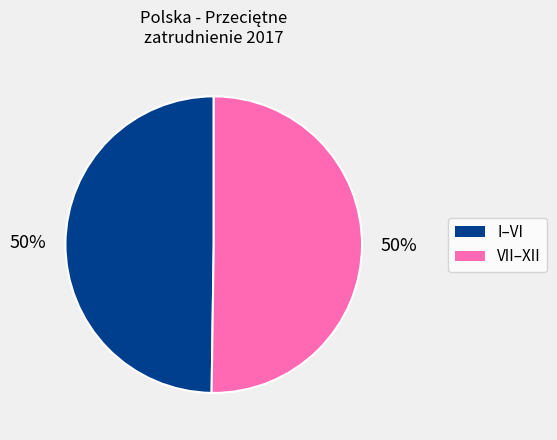

To the nearest percent, what is the average slice percentage?

50%